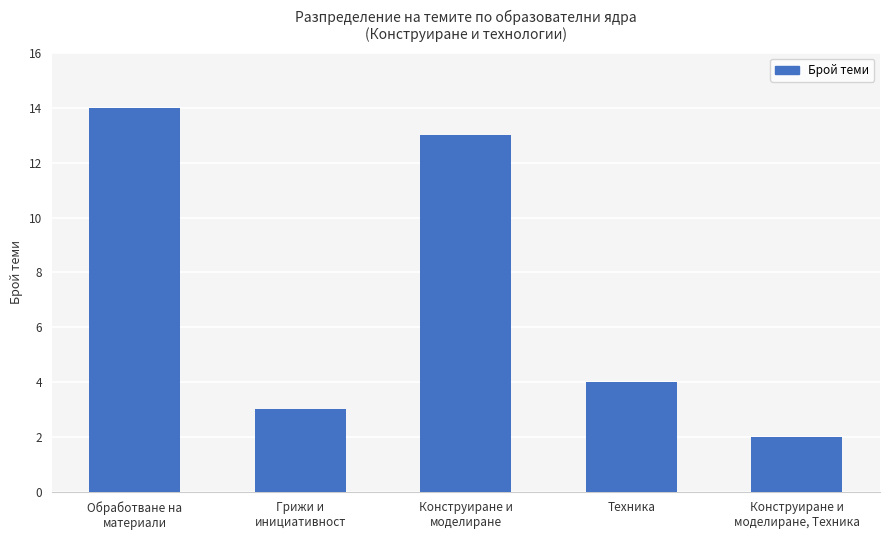

Reading left to right, transcribe all the data shown in this chart.

Обработване на
материали=14	Грижи и
инициативност=3	Конструиране и
моделиране=13	Техника=4	Конструиране и
моделиране, Техника=2